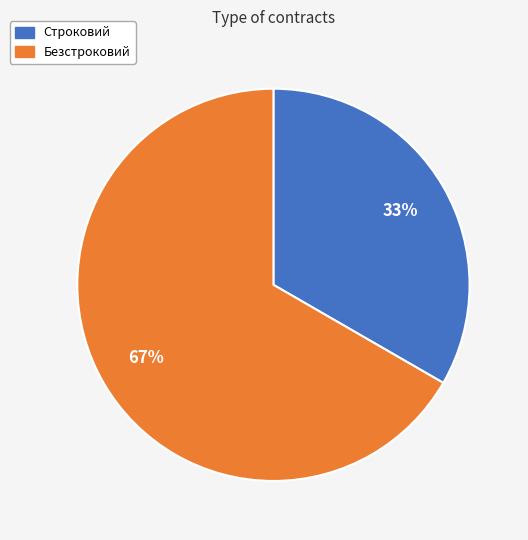

Is there a majority slice in this chart?

Yes